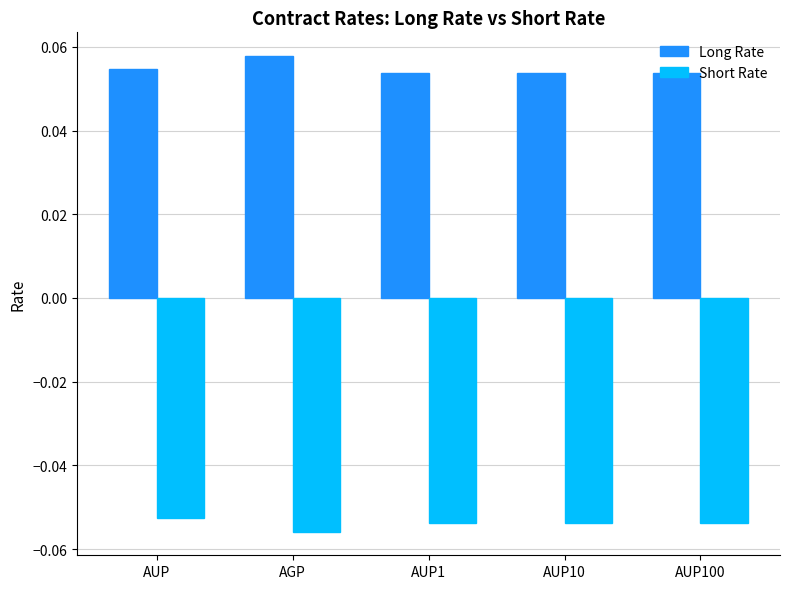

What is the label of the 2nd bar from the left?

AGP